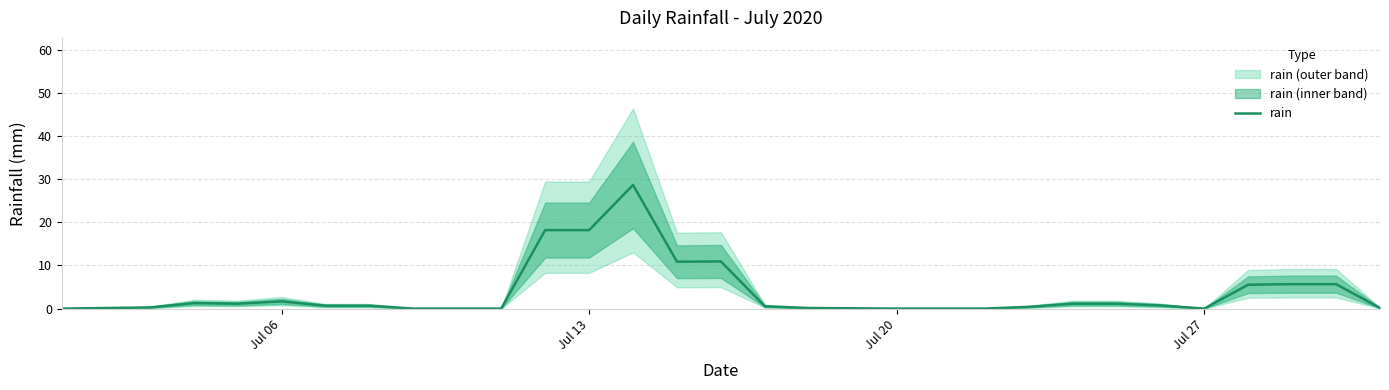

Reading left to right, extract all data points from this chart.

0.0	0.1	0.3	1.3	1.1	1.7	0.7	0.7	0.0	0.0	0.0	18.2	18.2	28.7	10.9	10.9	0.5	0.1	0.1	0.0	0.0	0.0	0.4	1.1	1.1	0.7	0.0	5.5	5.7	5.7	0.1